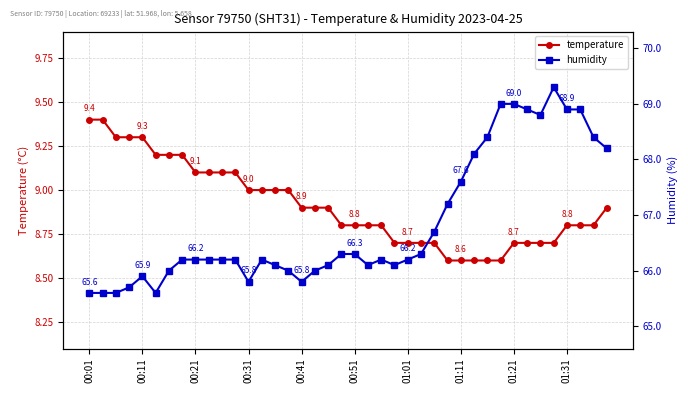

What is the difference between the maximum and second lowest values in the temperature series?

0.8